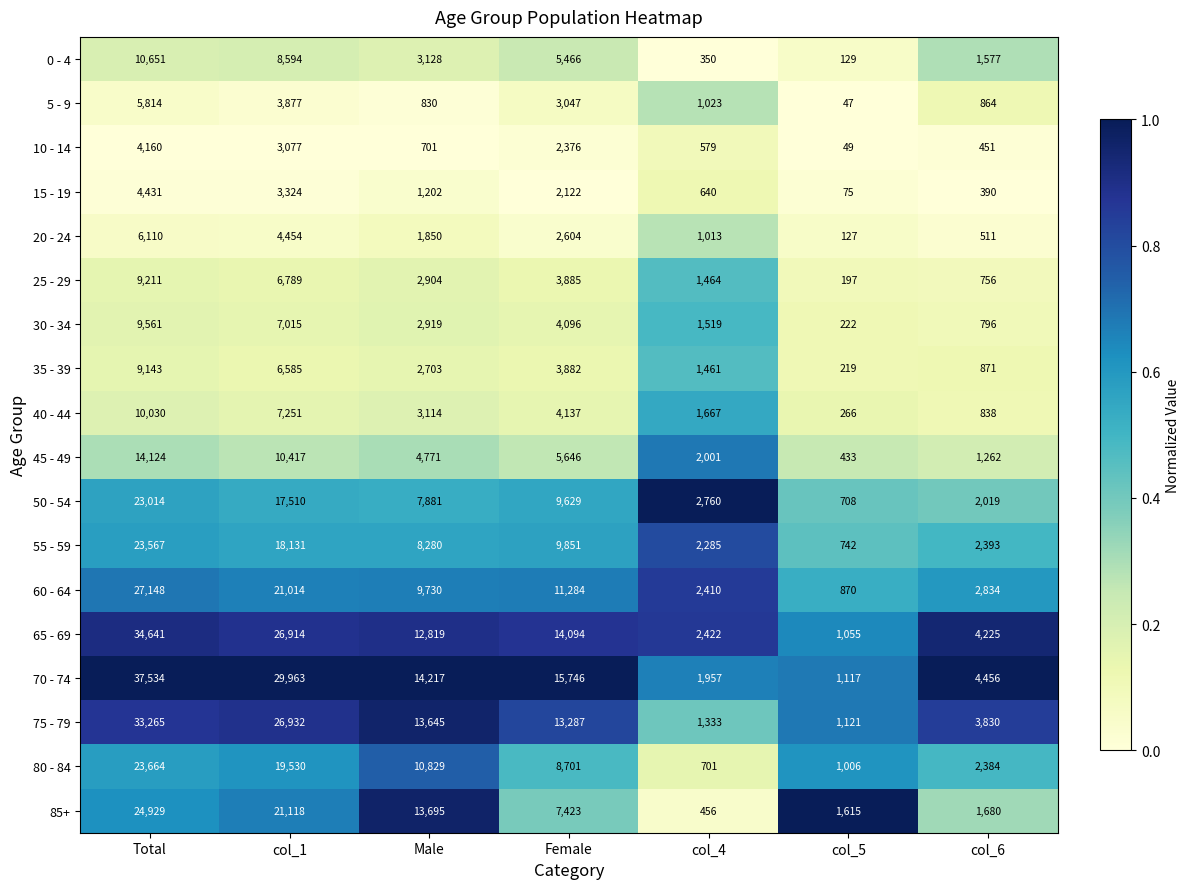

What is the maximum value shown in the chart?

37534